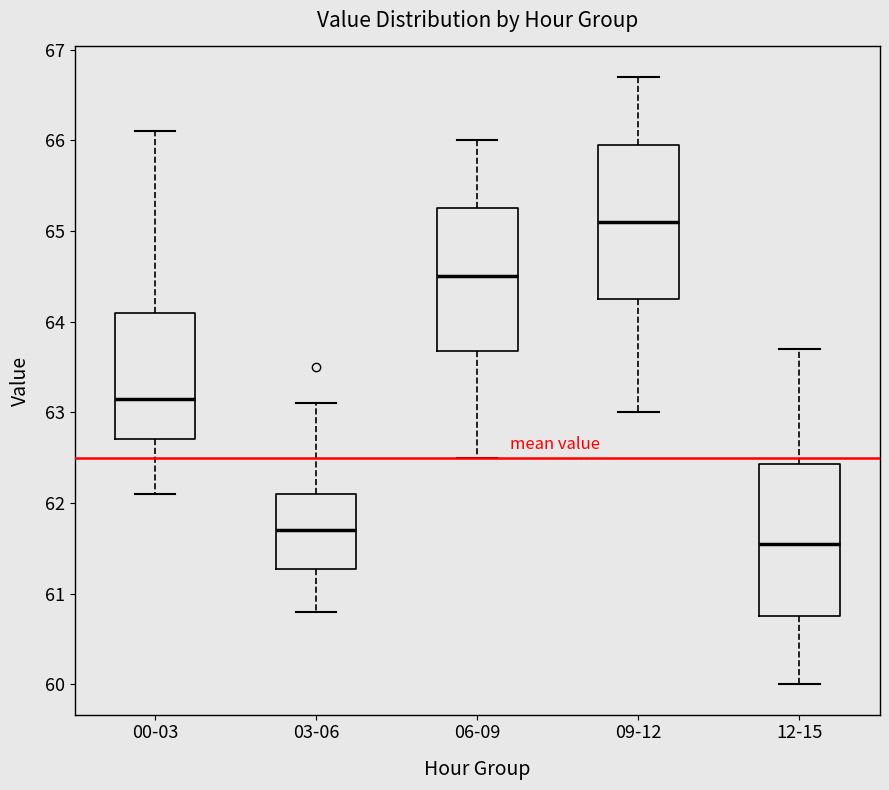

Reading left to right, transcribe this box plot: for each box, give where its median line is, the range the box spans, and where its two whiskers end, as read against the y-axis. The values are not printed on the chart, so give them approximately, as read against the axis.

00-03: median 63.2, box 62.7 to 64.1, whiskers 62.1 to 66.1
03-06: median 61.7, box 61.3 to 62.1, whiskers 60.8 to 63.1
06-09: median 64.5, box 63.7 to 65.3, whiskers 62.5 to 66.0
09-12: median 65.1, box 64.3 to 66.0, whiskers 63.0 to 66.7
12-15: median 61.6, box 60.8 to 62.4, whiskers 60.0 to 63.7